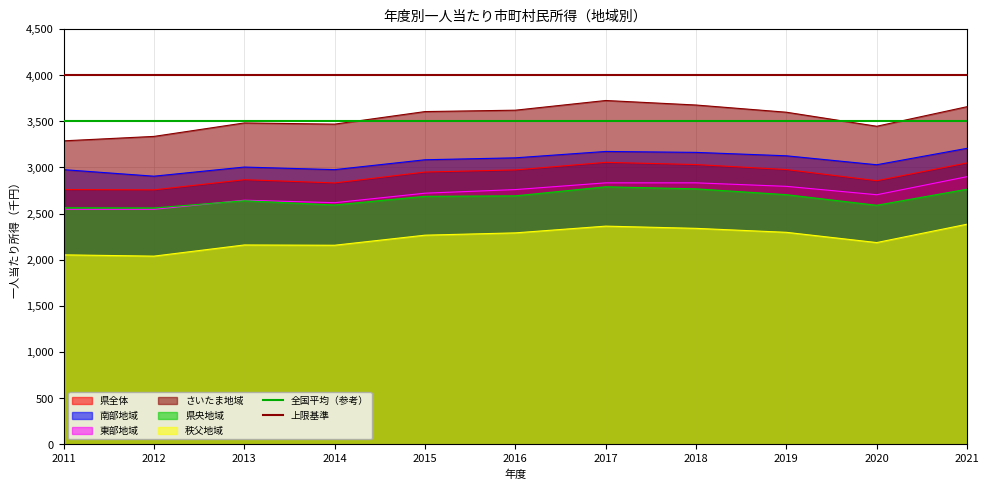

What is the value of the 上限基準 point at the 1st from the left?

4000